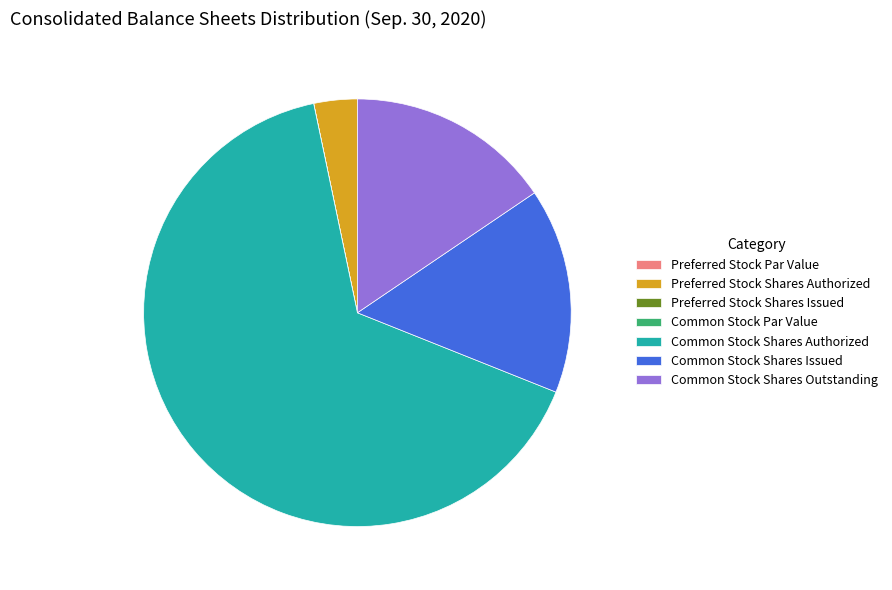

Is it true that Preferred Stock Shares Authorized is 3% of the pie?

True